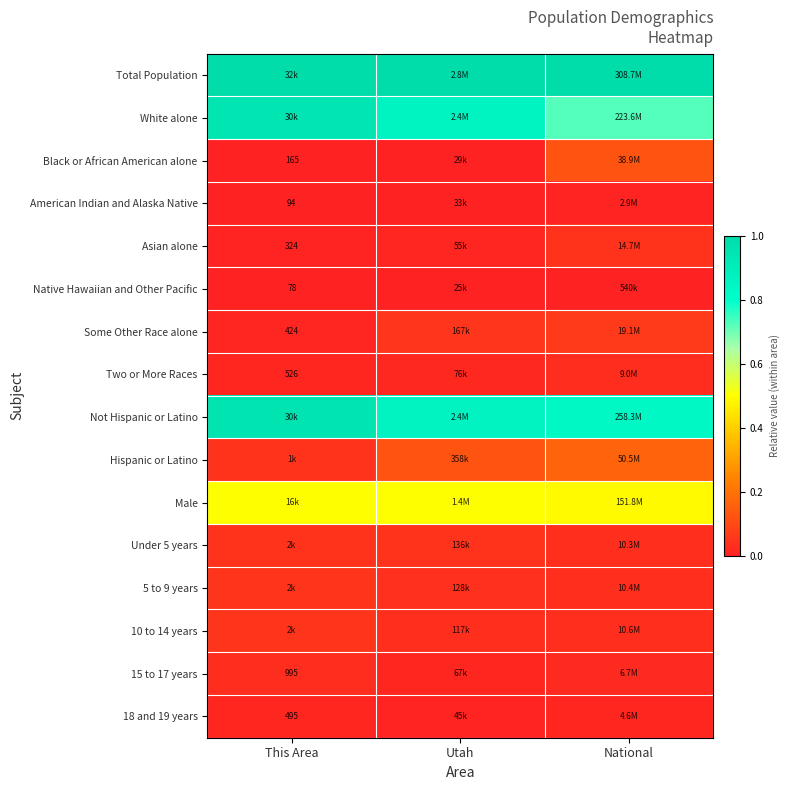

Rank the series by their maximum value, from lowest to highest.

Native Hawaiian and Other Pacific, American Indian and Alaska Native, 18 and 19 years, Two or More Races, 15 to 17 years, Asian alone, Under 5 years, 5 to 9 years, 10 to 14 years, Some Other Race alone, Black or African American alone, Hispanic or Latino, Male, White alone, Not Hispanic or Latino, Total Population